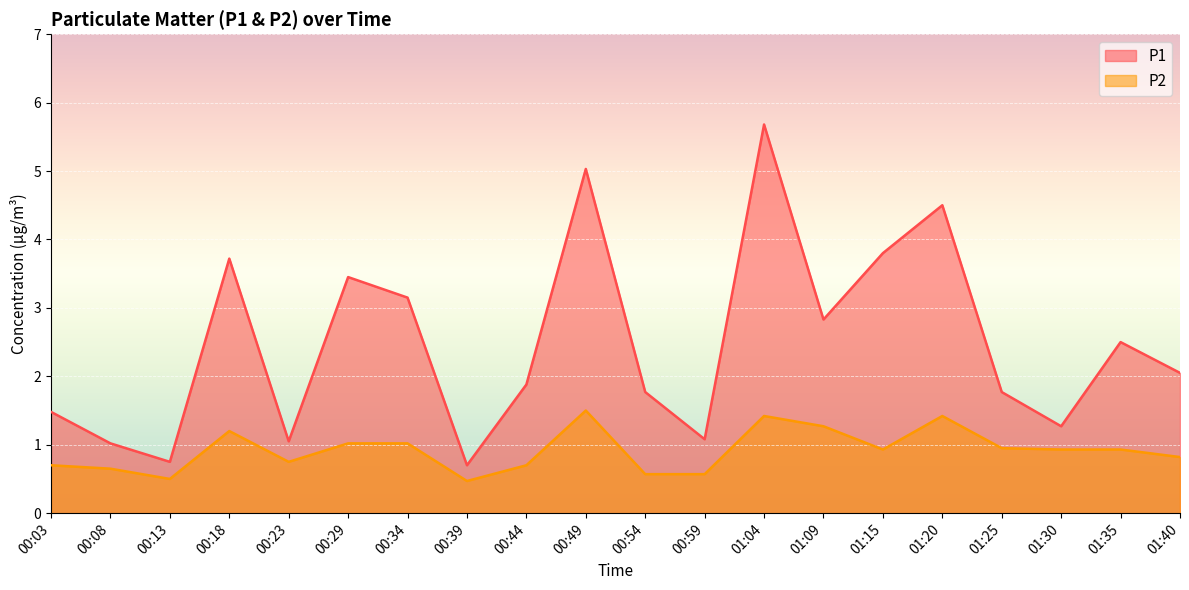

At which category does P1 reach its first local peak?

00:18